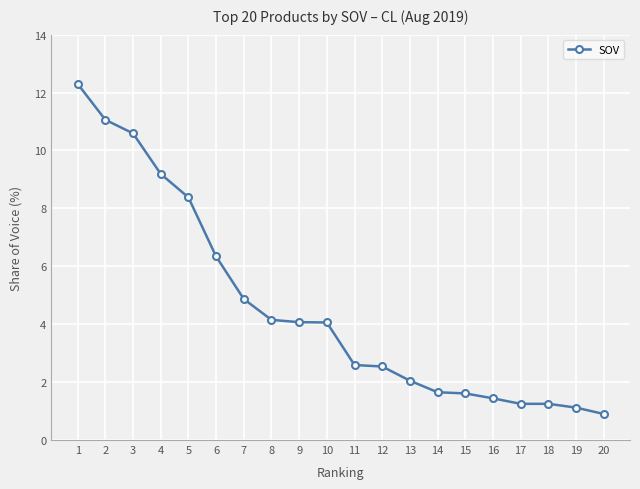

What is the maximum value shown in the chart?

12.3